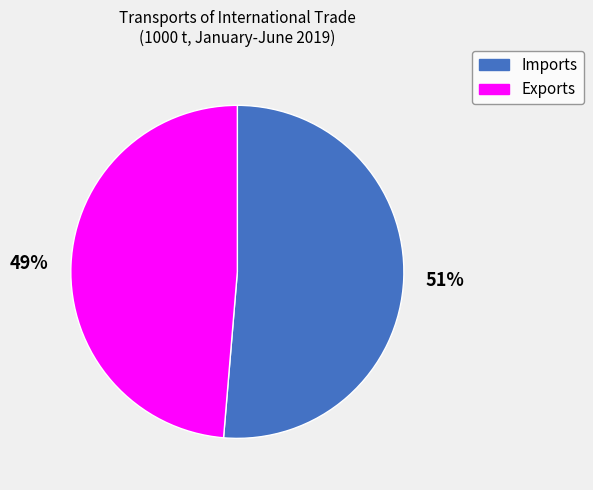

Between Exports and Imports, which is larger?

Imports